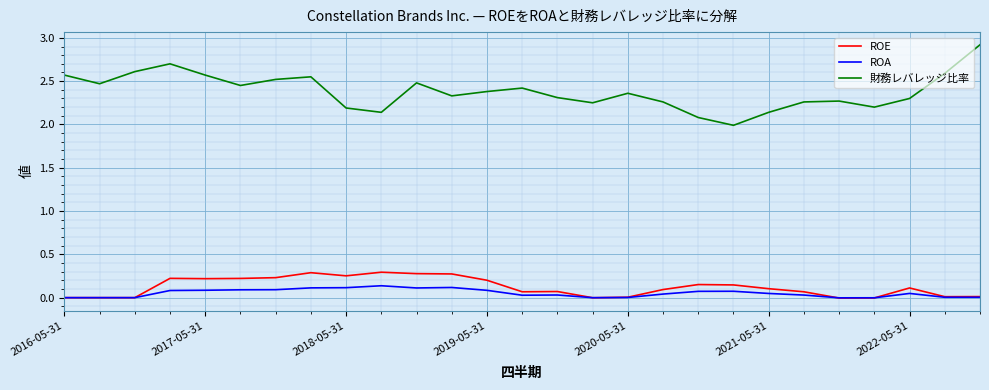

How many lines are shown in the chart?

3